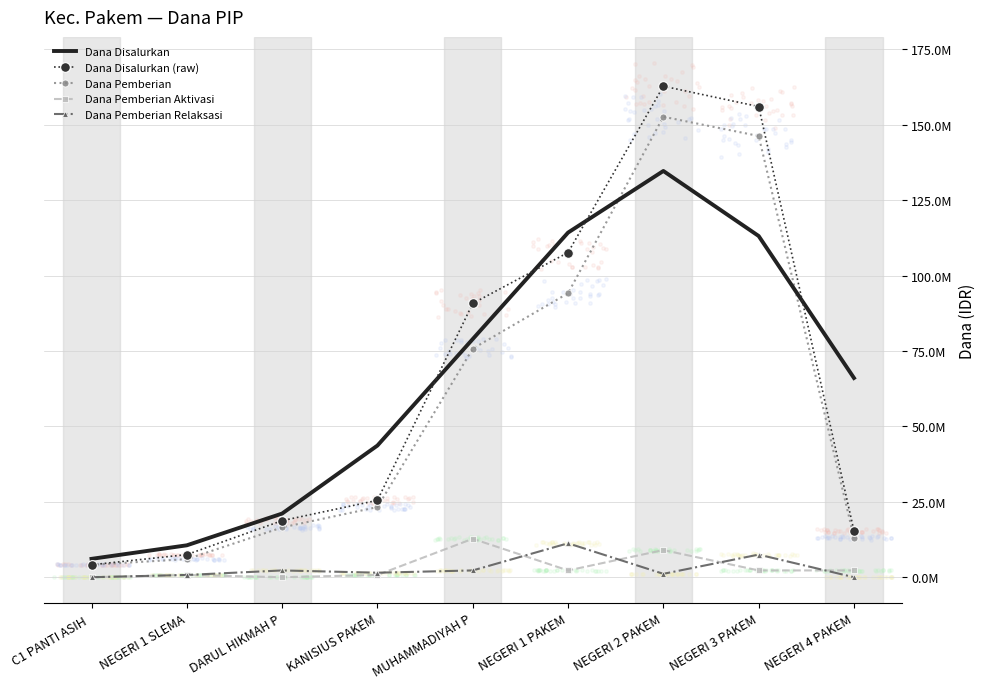

At which category is the sum across all series the highest?

NEGERI 2 PAKEM